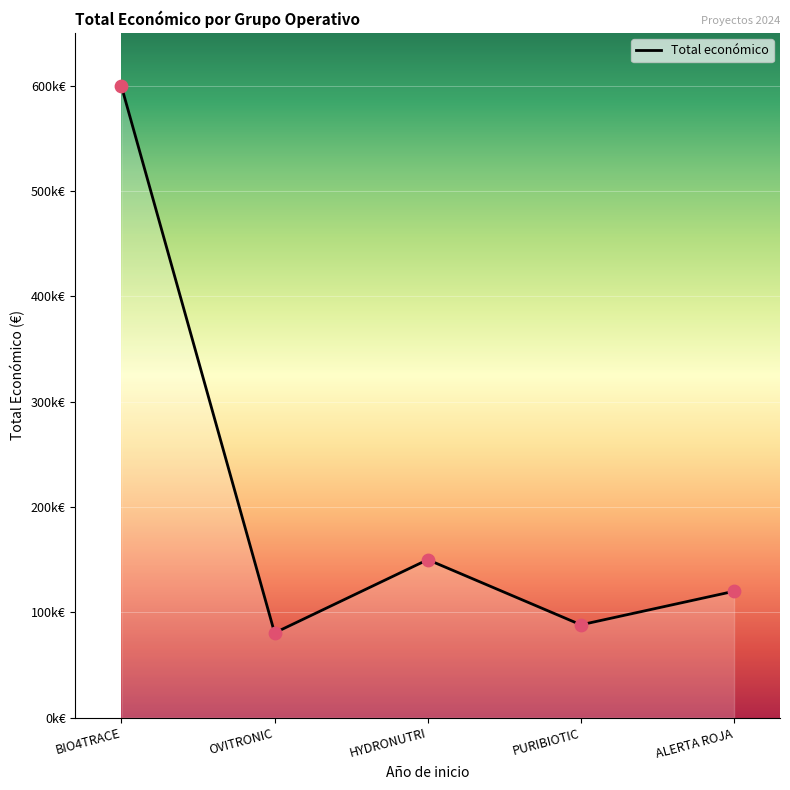

What is the change in value from OVITRONIC to HYDRONUTRI?

+69502